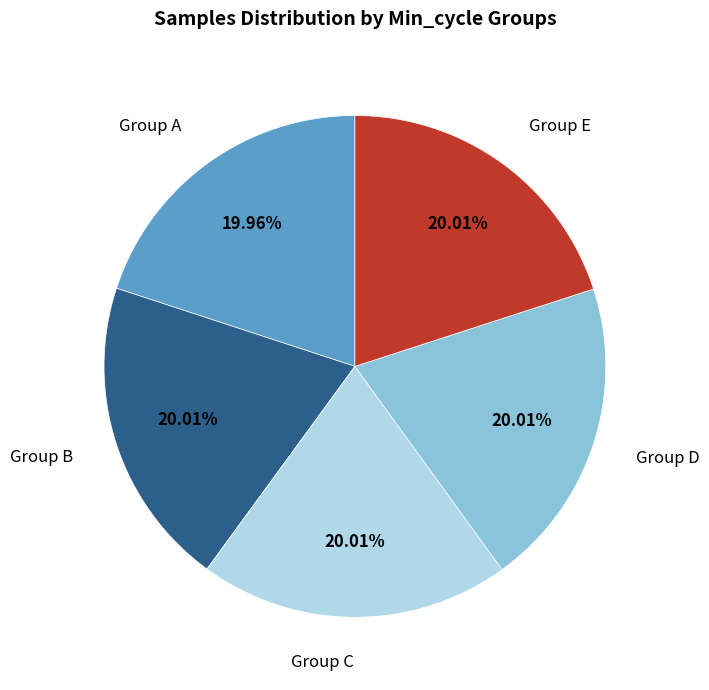

Does any single category account for the majority?

No